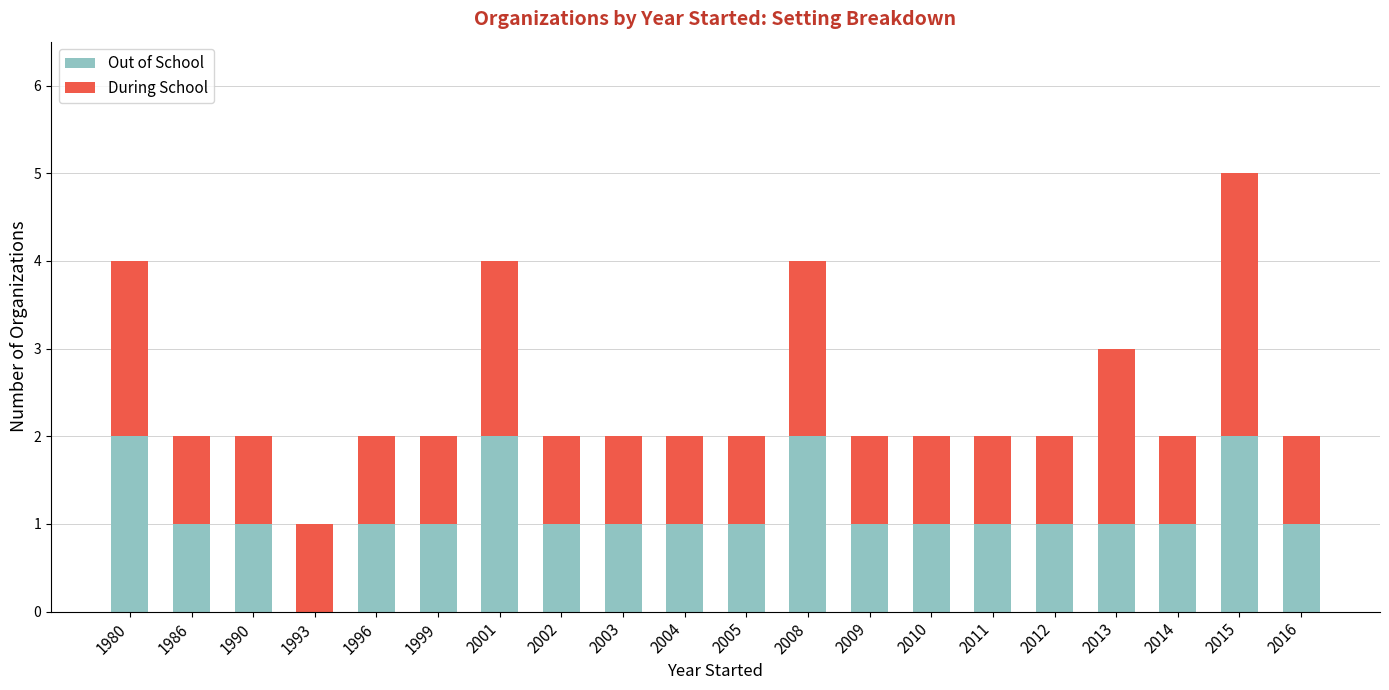

At which category is the sum across all series the highest?

2015